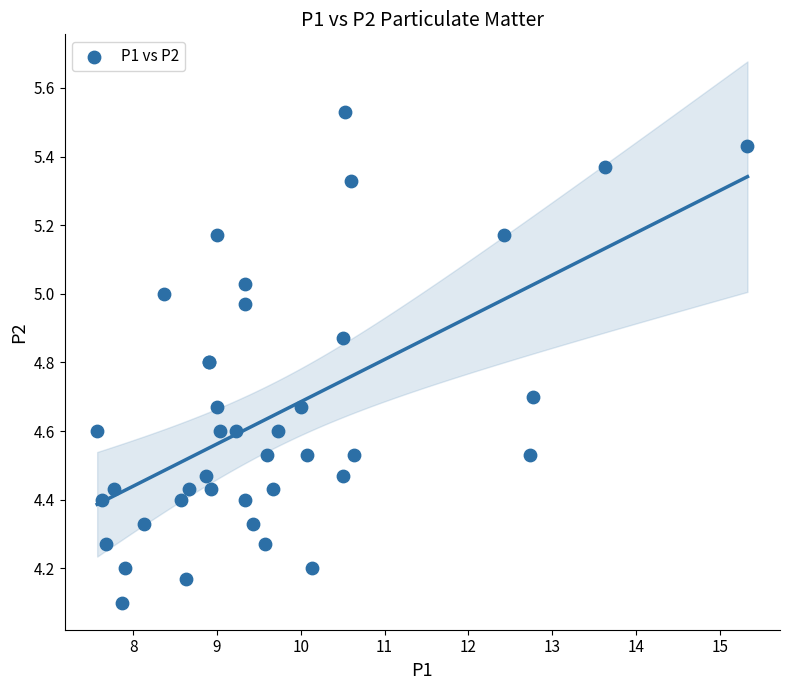

What Y value in the scatter plot is closest to 4?

4.1